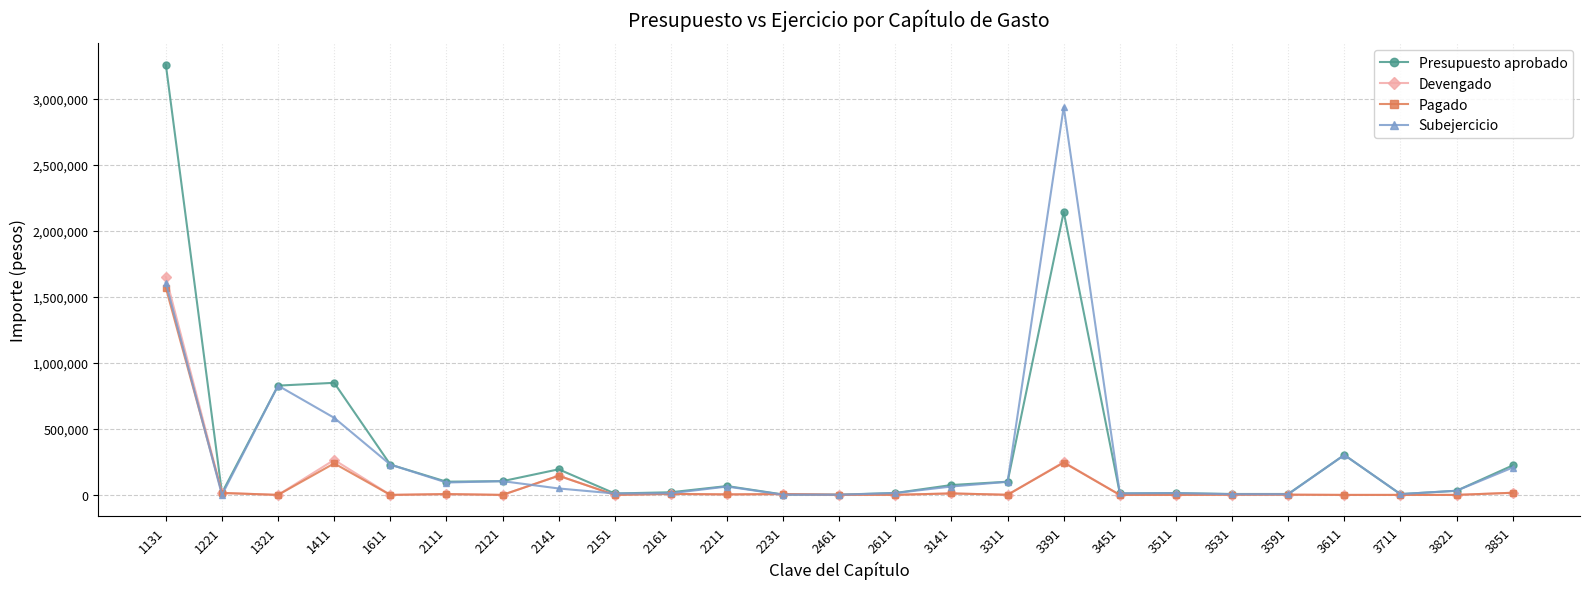

Which series has the largest total across all categories?

Presupuesto aprobado